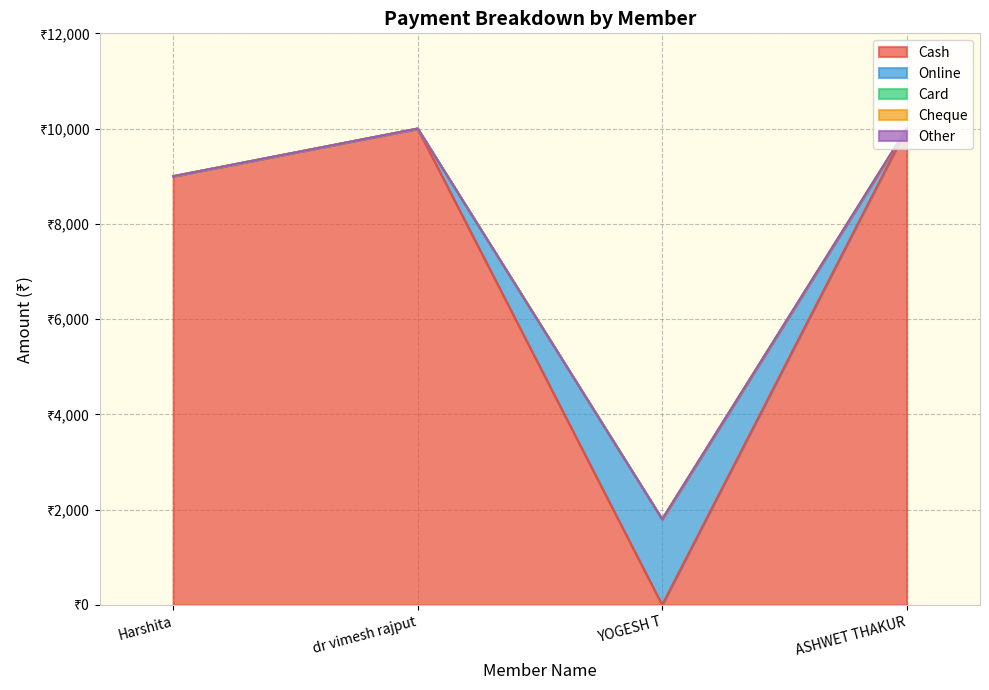

True or false: Other and Online cross at least once.

False